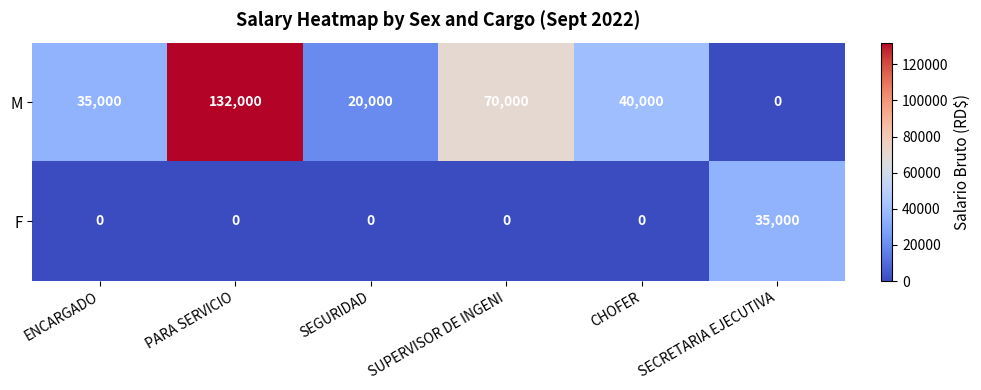

Is it true that M equals 79362 at PARA SERVICIO?

False